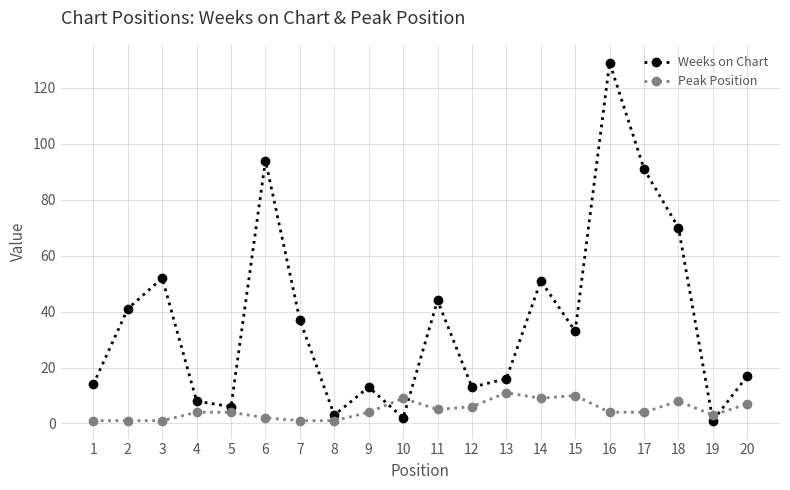

Reading right to left, list all the values displayed in this chart.

Weeks on Chart: 17	1	70	91	129	33	51	16	13	44	2	13	3	37	94	6	8	52	41	14
Peak Position: 7	3	8	4	4	10	9	11	6	5	9	4	1	1	2	4	4	1	1	1